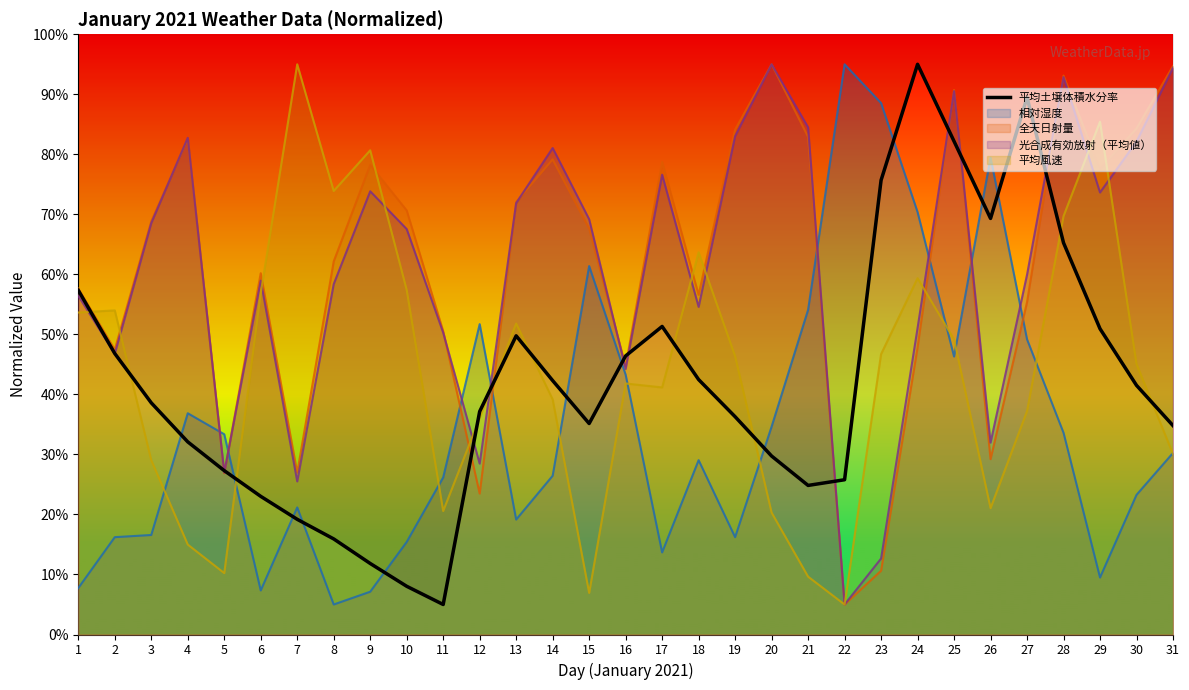

What is the sum of all values?

1310.6